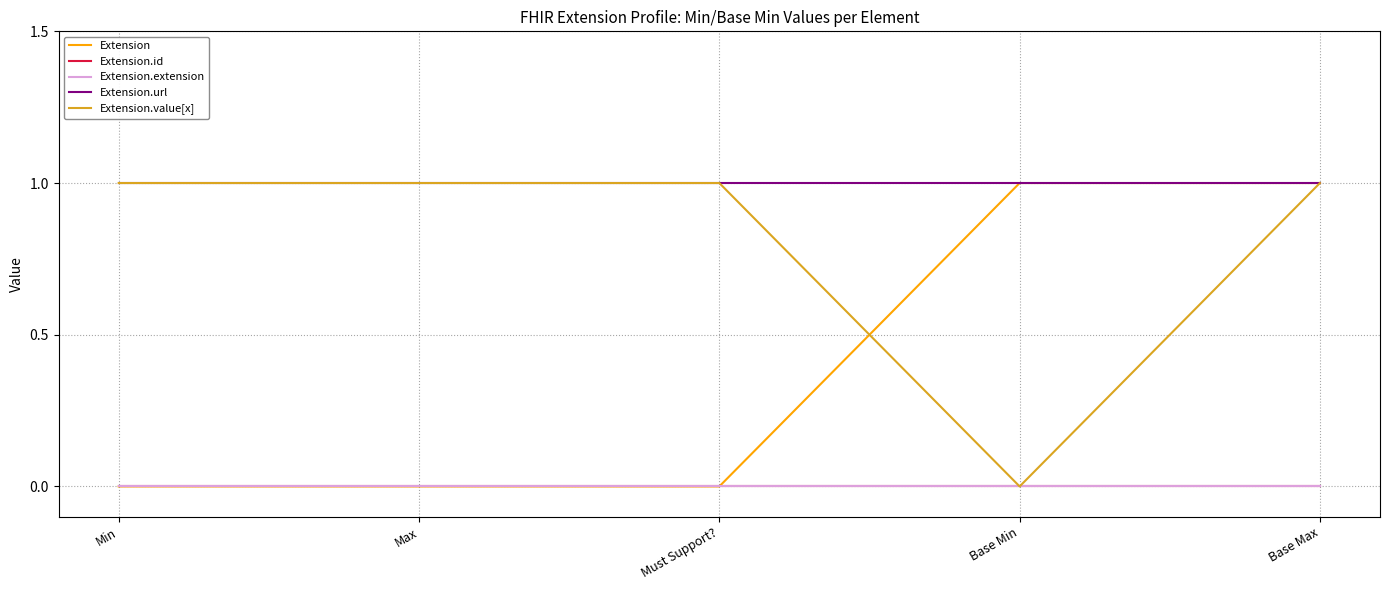

Which series has the largest range (max minus min)?

Extension